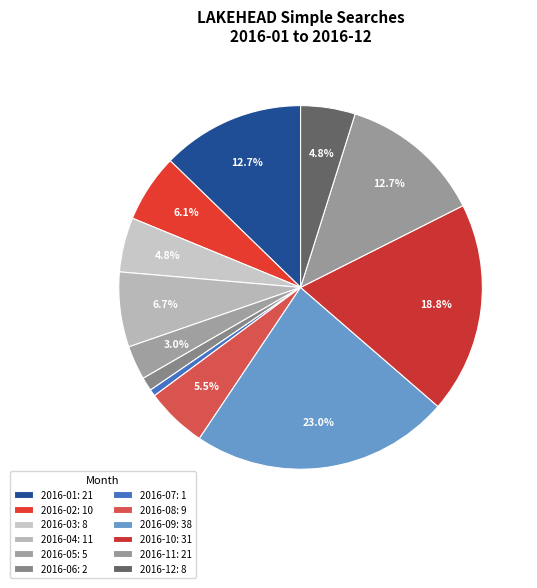

To the nearest percent, what is the difference between the 2016-03 and 2016-11 slice percentages?

8%